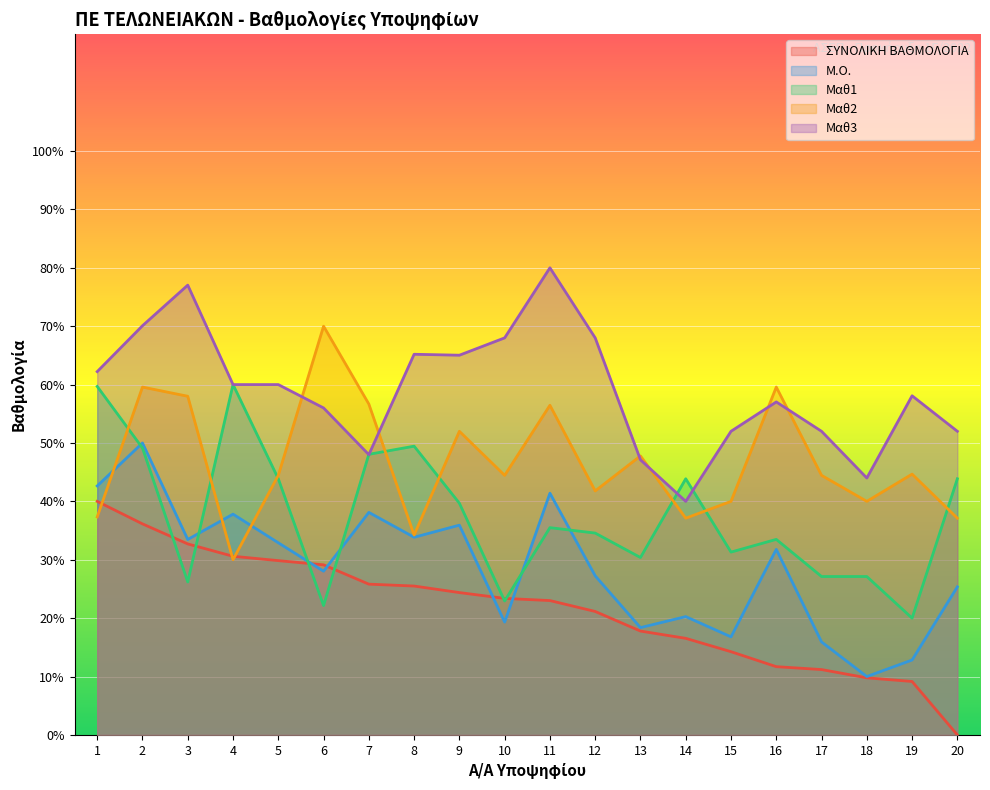

What is the difference between the Μαθ1 values at 11 and 6?

13.3